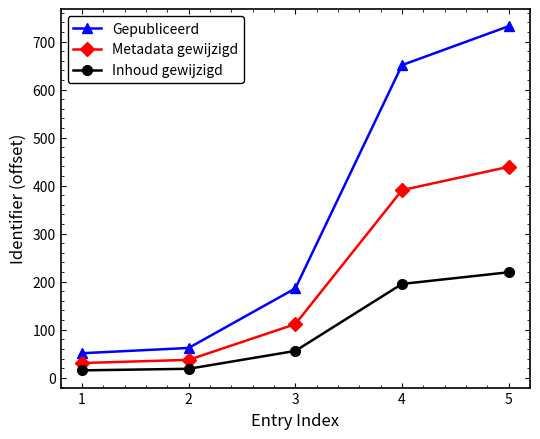

Between 1 and 4, which series saw the biggest shift?

Gepubliceerd